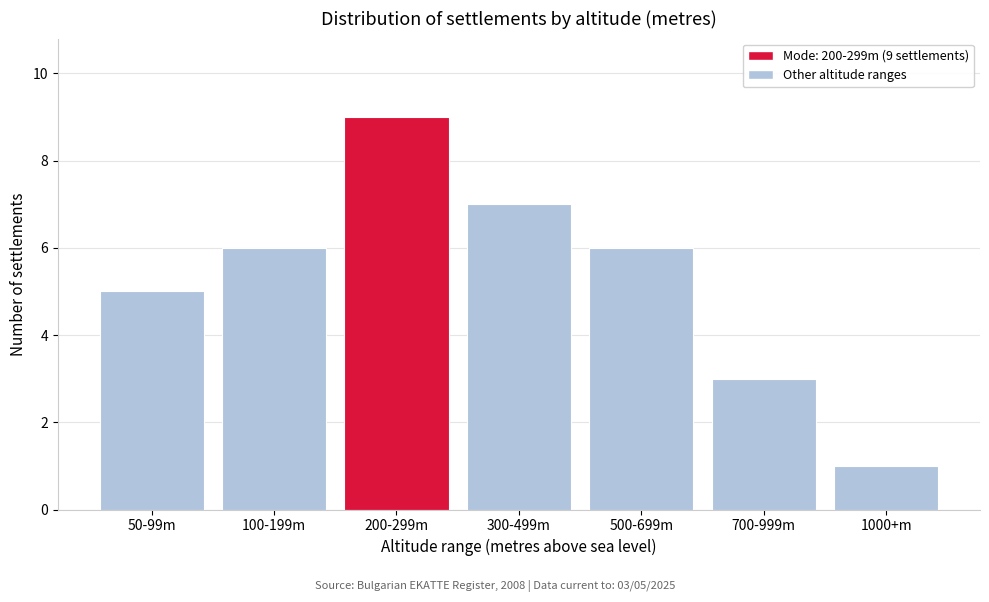

Reading left to right, extract all data points from this chart.

50-99m=5	100-199m=6	200-299m=9	300-499m=7	500-699m=6	700-999m=3	1000+m=1